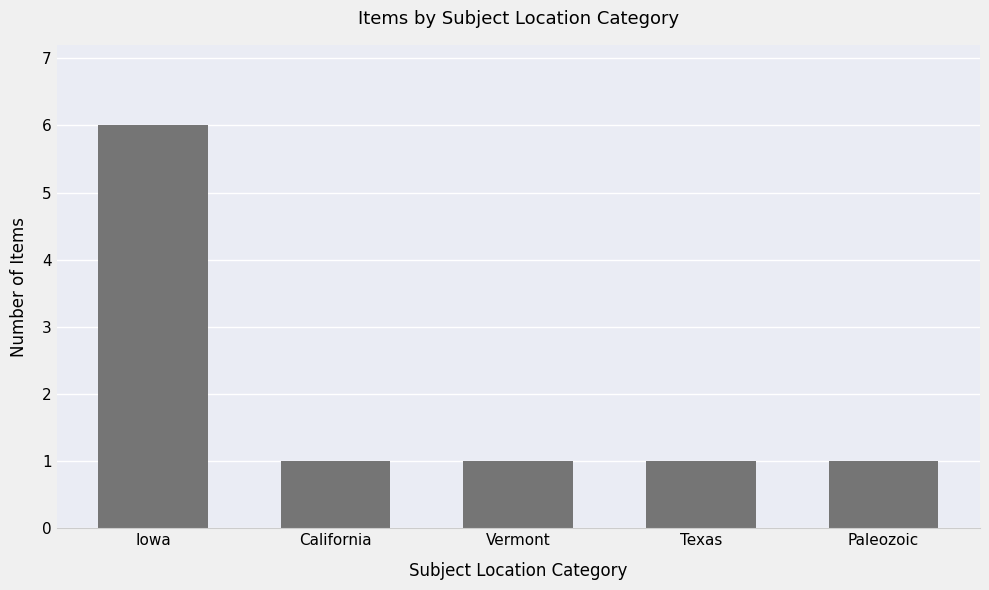

What is the ratio of the value at Iowa to the value at Texas?

6.0